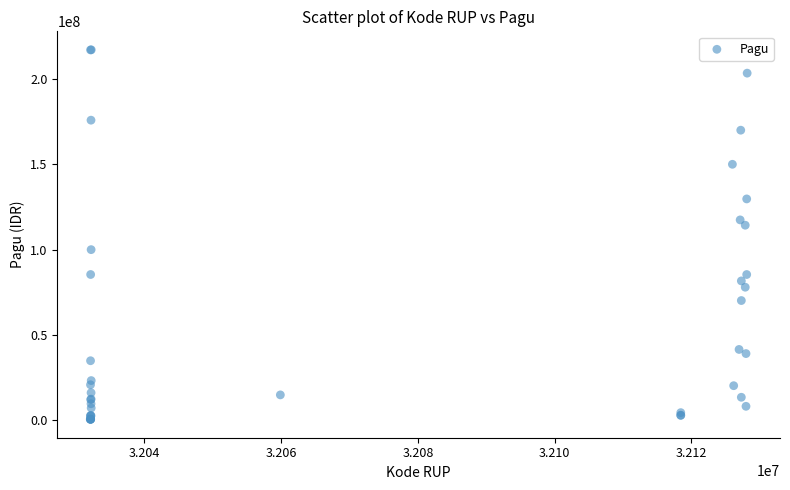

What Y value in the scatter plot is closest to 108830000?

114296000